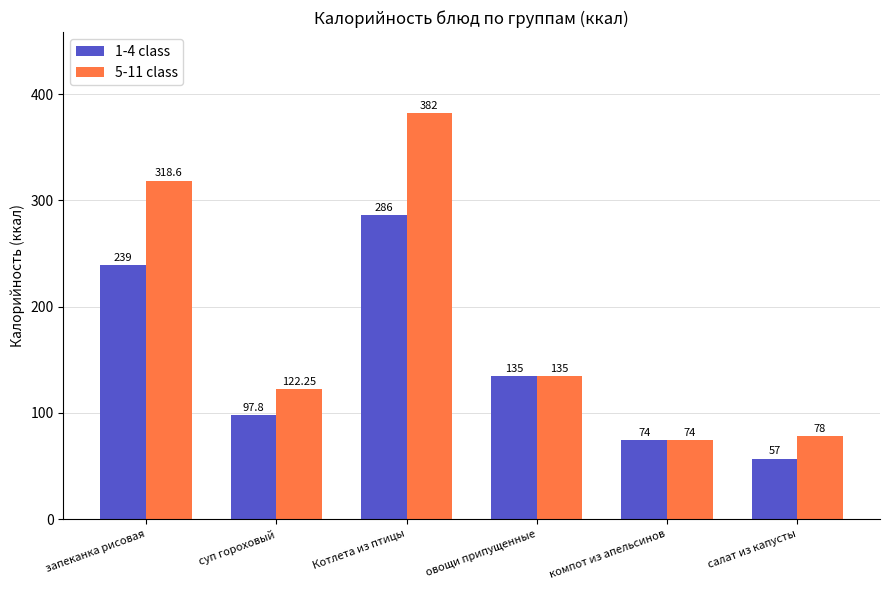

At which category does the chart reach its peak across all series?

Котлета из птицы